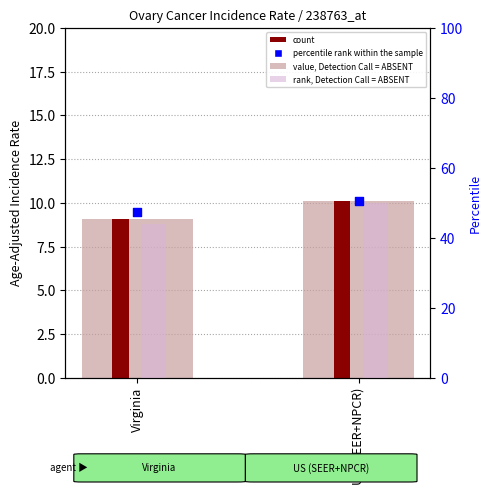

At which category is the sum across all series the highest?

US (SEER+NPCR)